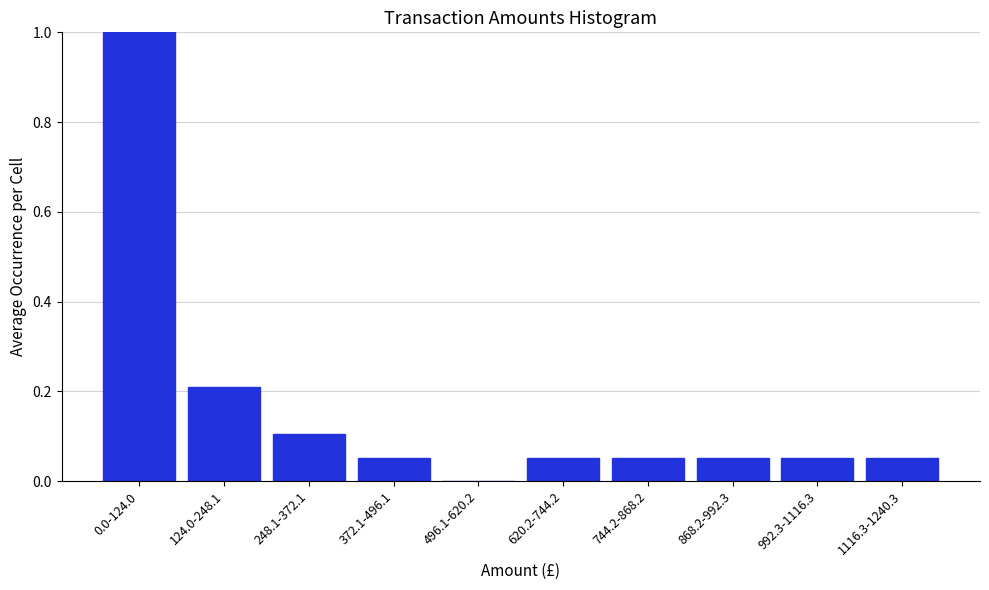

What is the sum of all values?

1.6